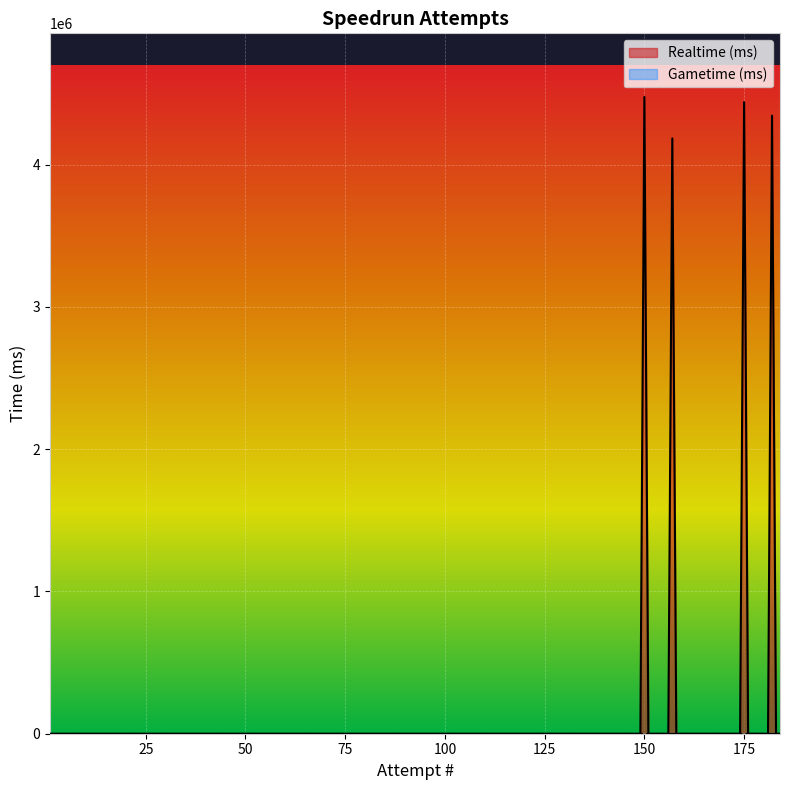

True or false: Realtime (ms) and Gametime (ms) intersect in this chart.

False